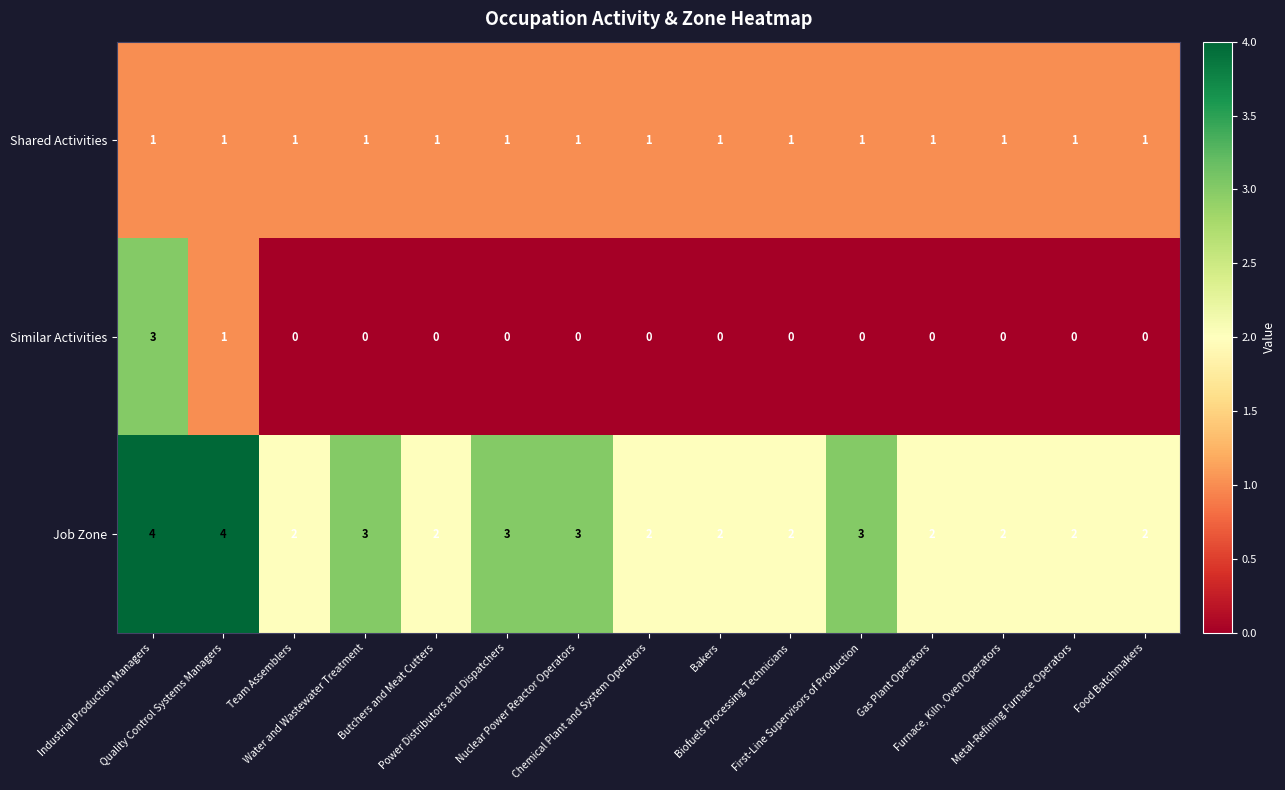

How many data points does each series have?

15